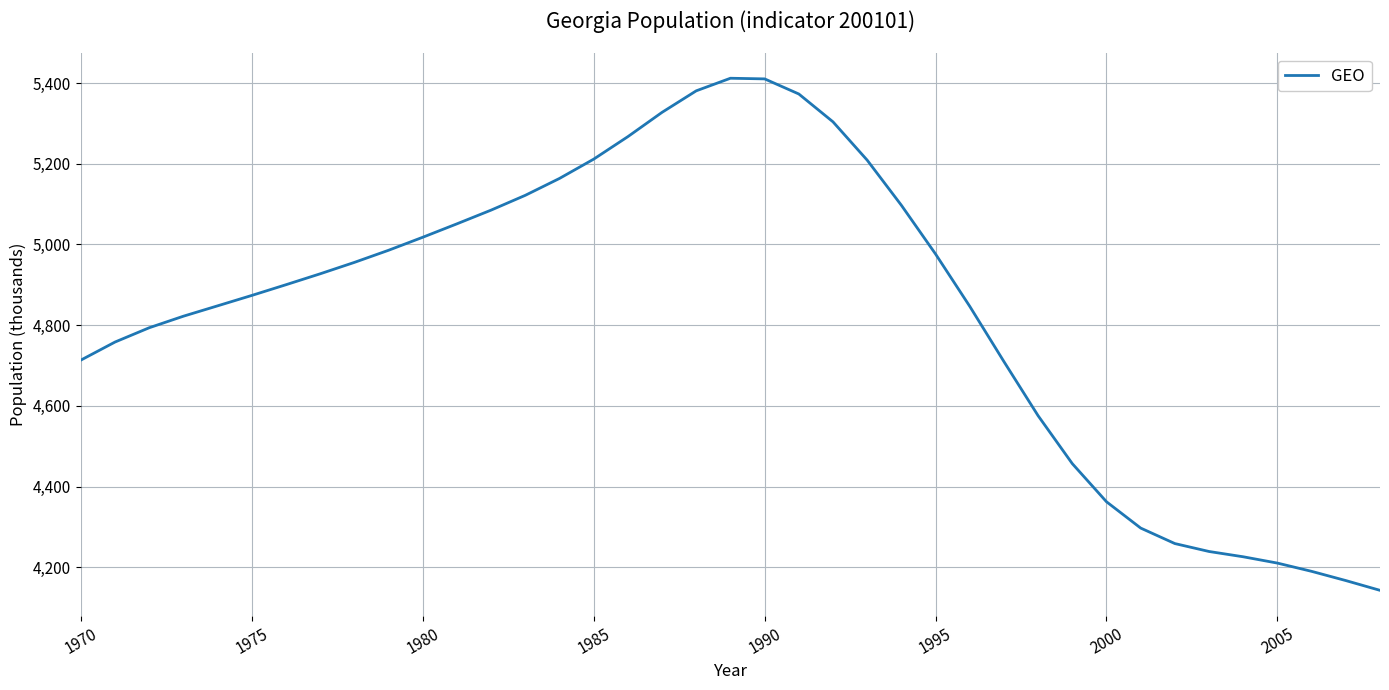

What is the maximum value shown in the chart?

5412.0